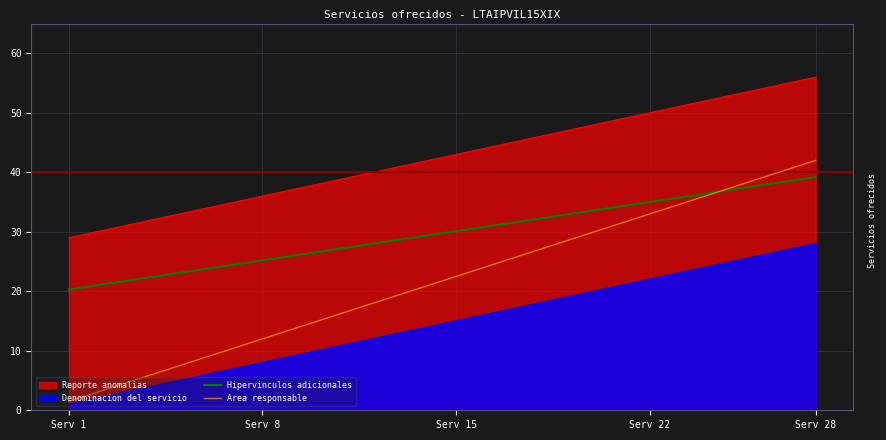

What is the maximum value for Hipervinculos adicionales?

39.2